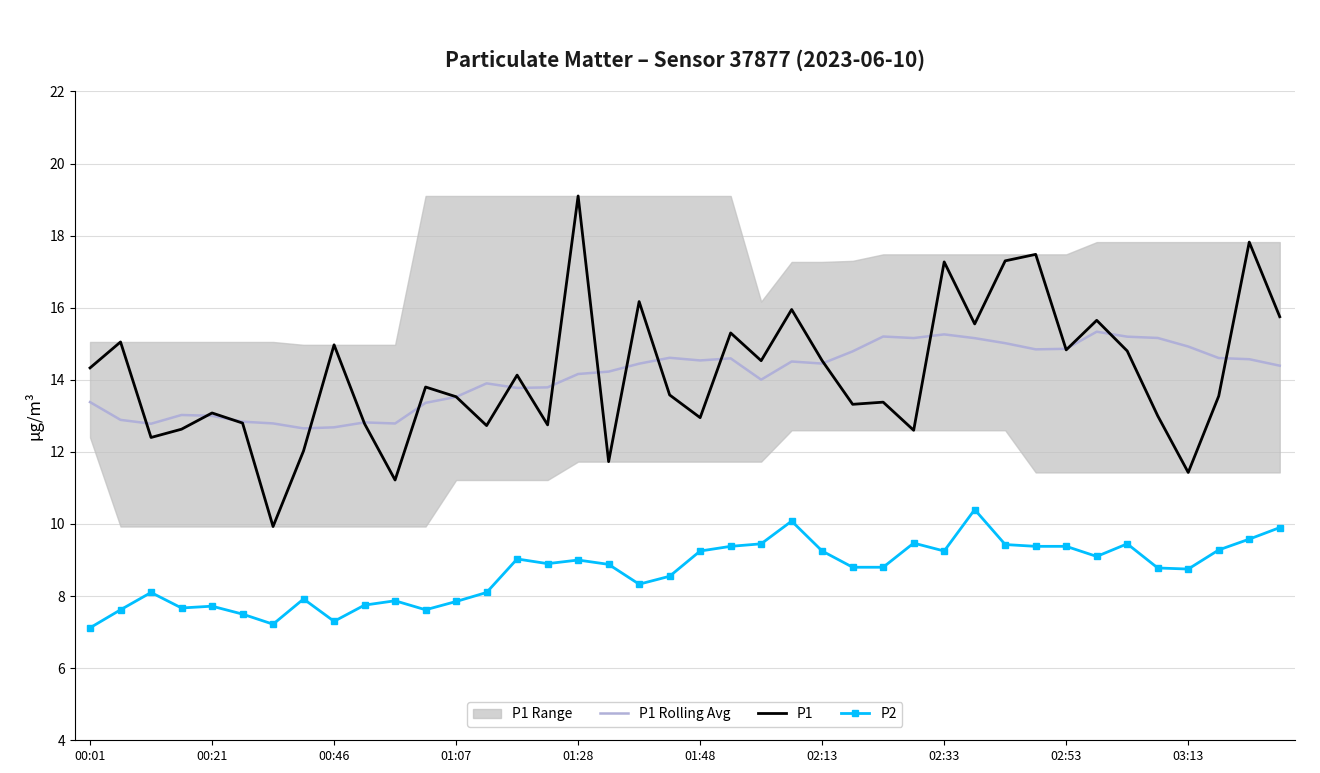

True or false: P1 has a value of 11.4 at 03:13.

True